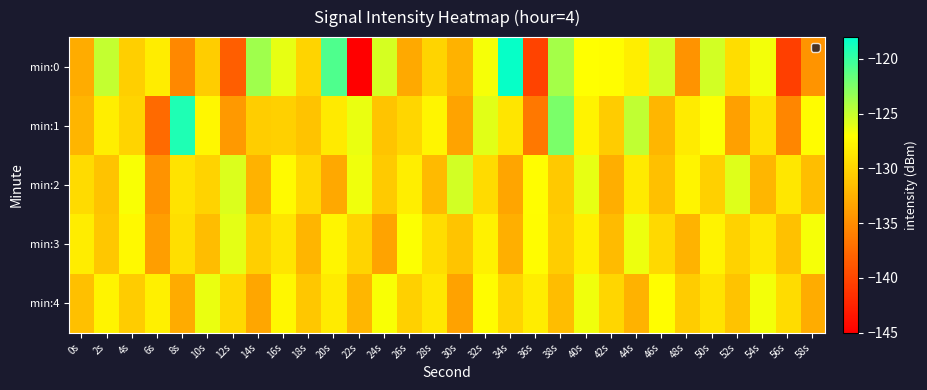

Which category has the highest value across all series?

34s